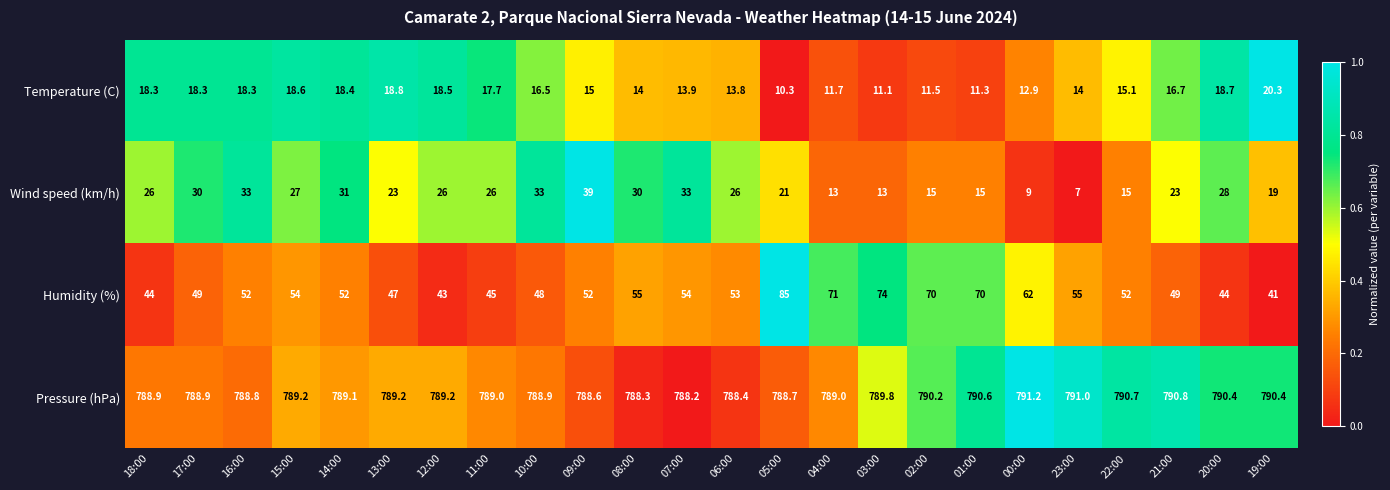

Which series has the largest range (max minus min)?

Humidity (%)